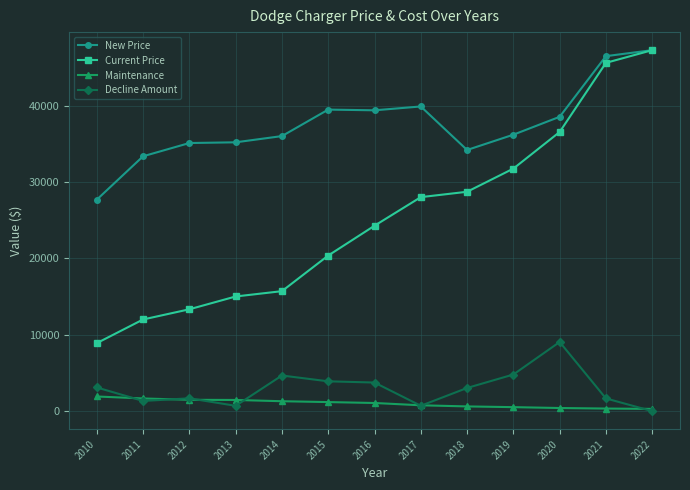

True or false: Maintenance and New Price cross at least once.

False